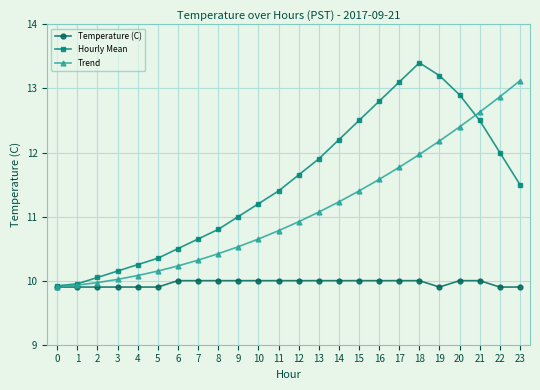

Rank the series by their average value, from lowest to highest.

Temperature (C), Trend, Hourly Mean